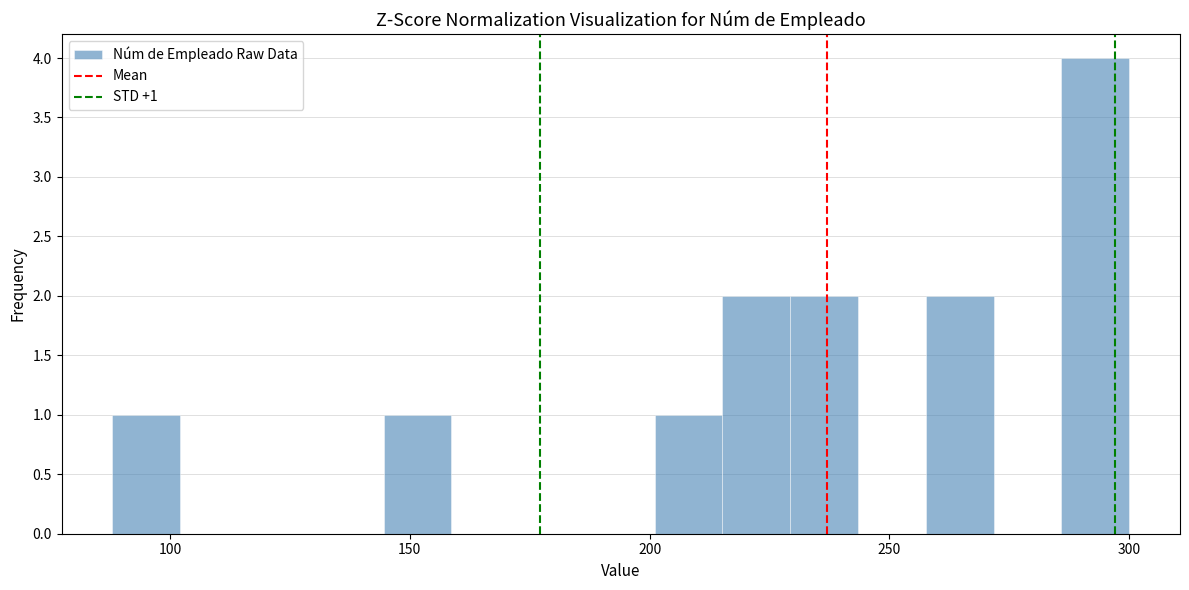

Around what value on the x-axis is the tallest bar? Give the approximate position of its centre, as read against the axis.

295